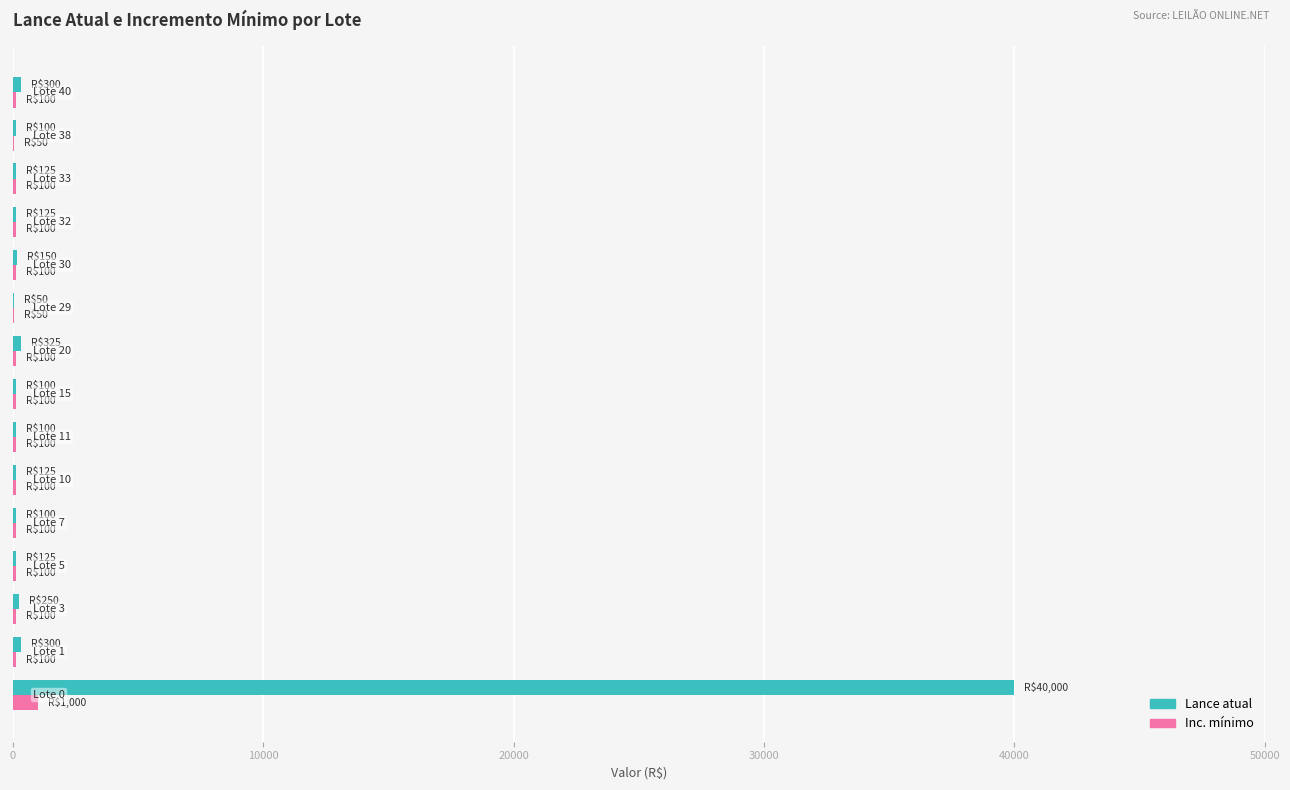

What is the sum of all Inc. mínimo values?

2300